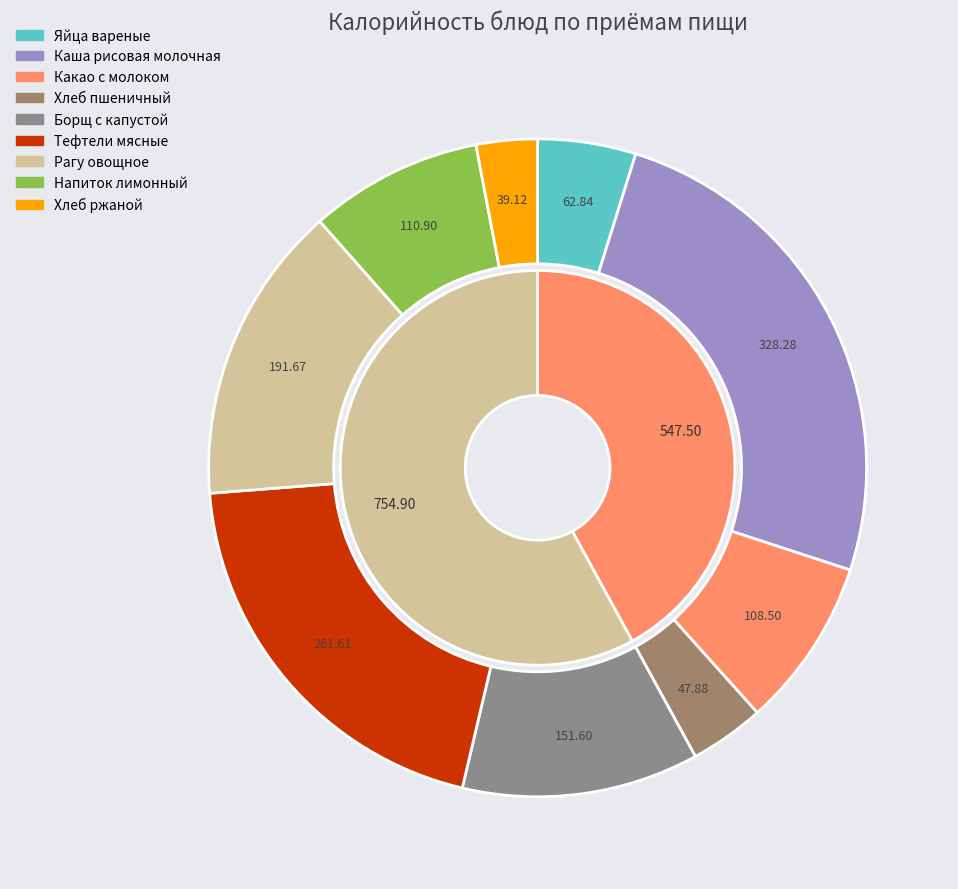

To the nearest percent, what percentage of the pie is Какао с молоком?

8%